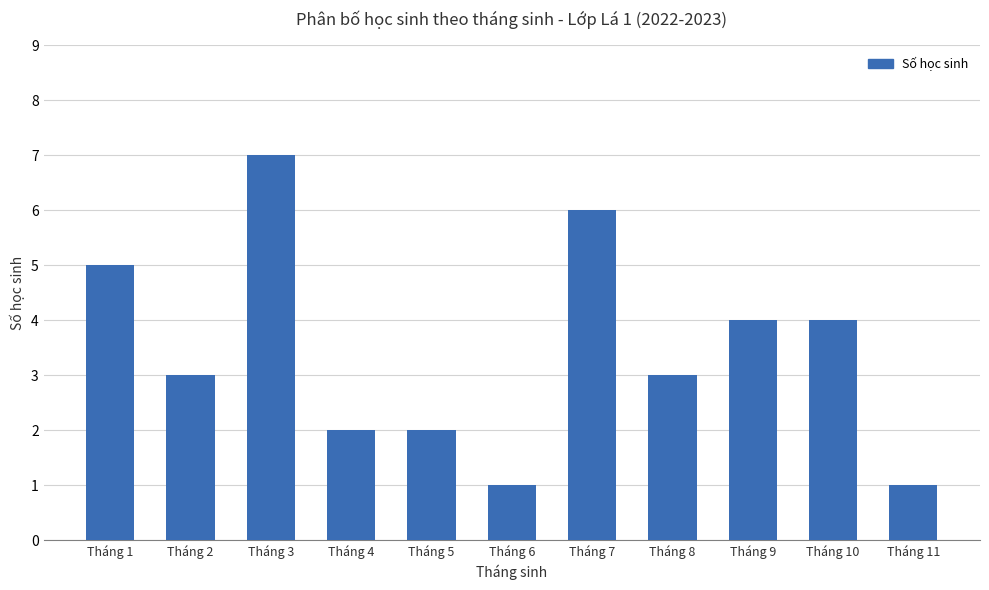

What is the minimum value shown in the chart?

1